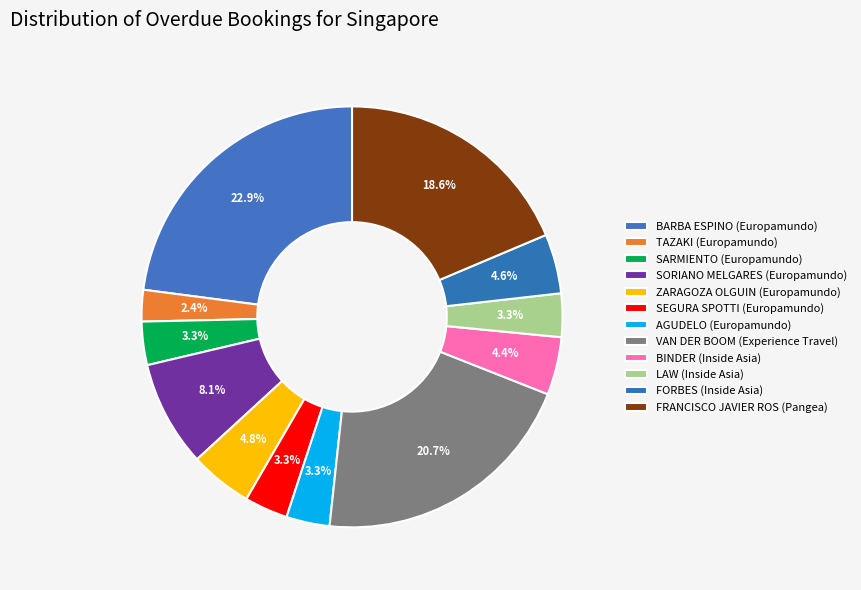

How many slices are in this pie chart?

12